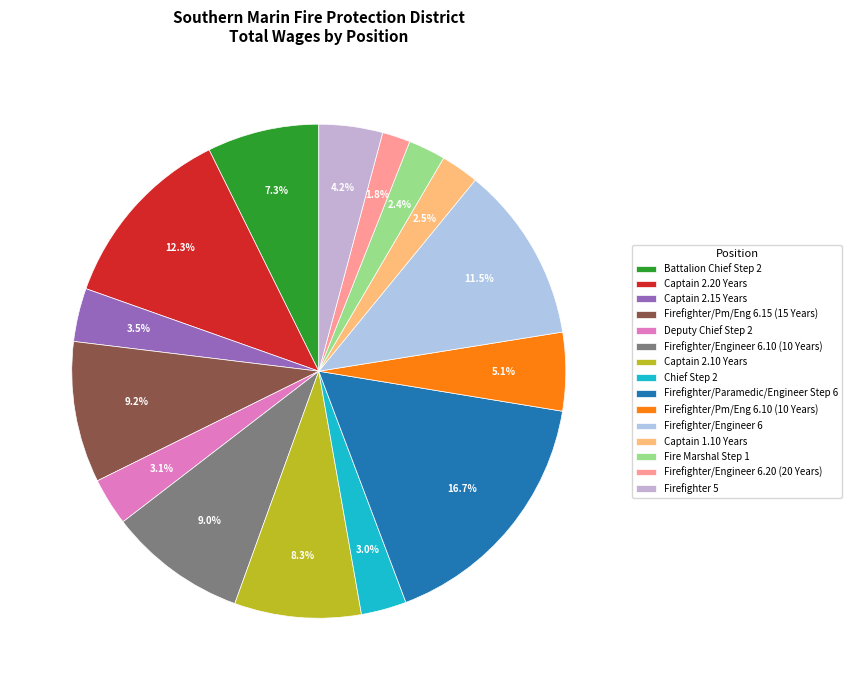

Which has a higher value, Firefighter 5 or Firefighter/Pm/Eng 6.10 (10 Years)?

Firefighter/Pm/Eng 6.10 (10 Years)